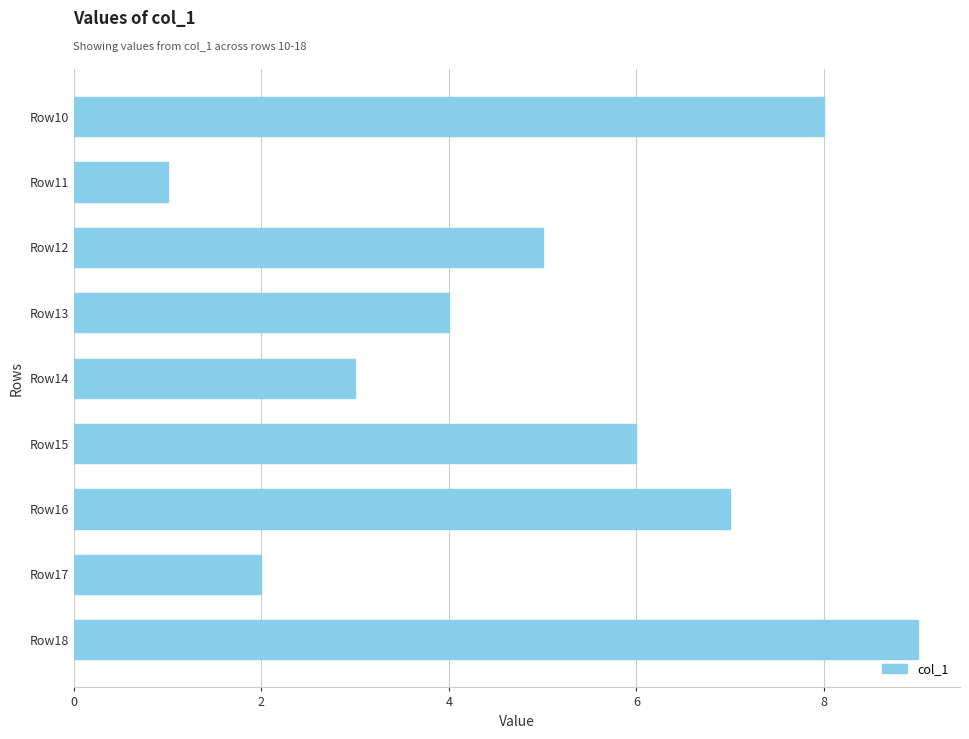

Approximately how many times larger is the value at Row10 compared to Row12?

1.6